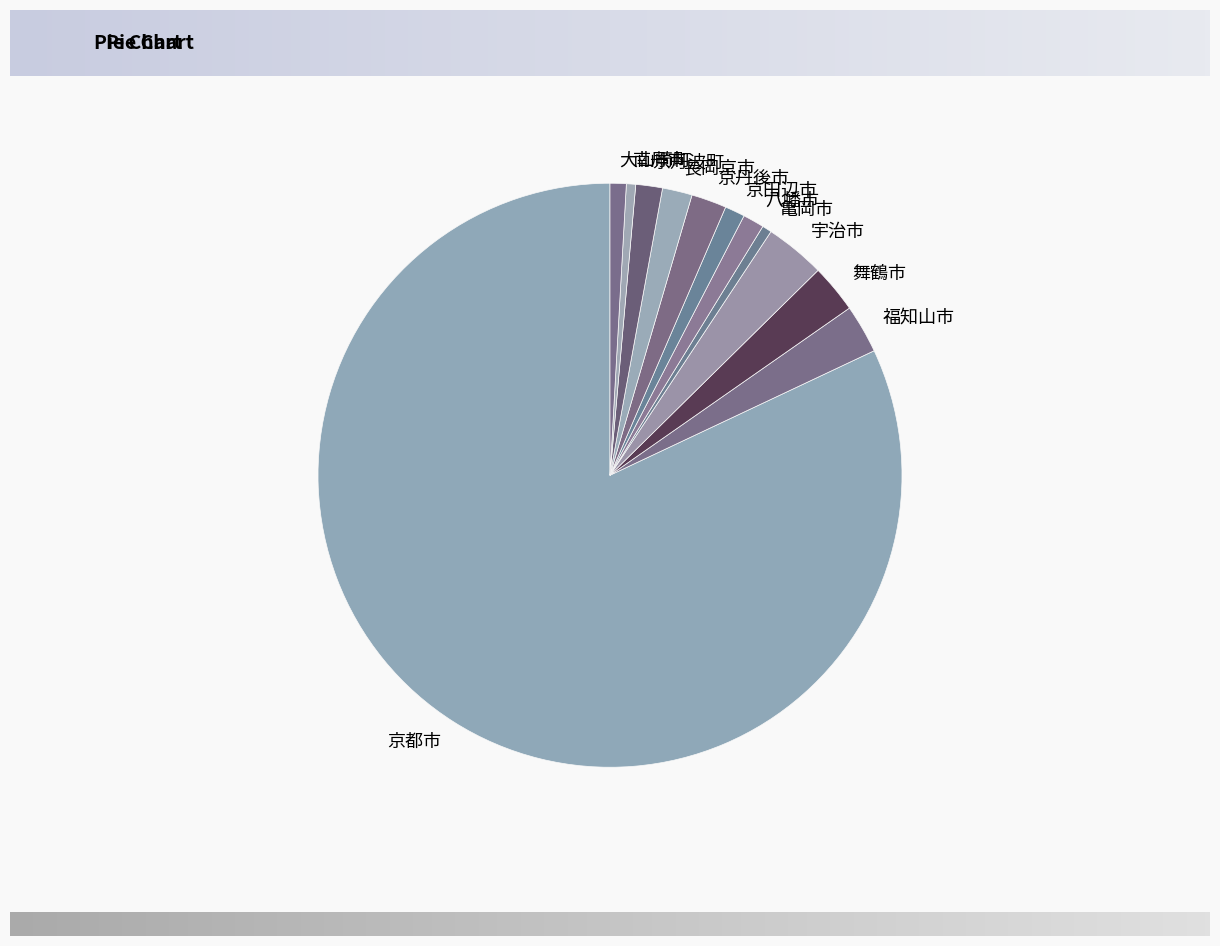

Does any single category account for the majority?

Yes